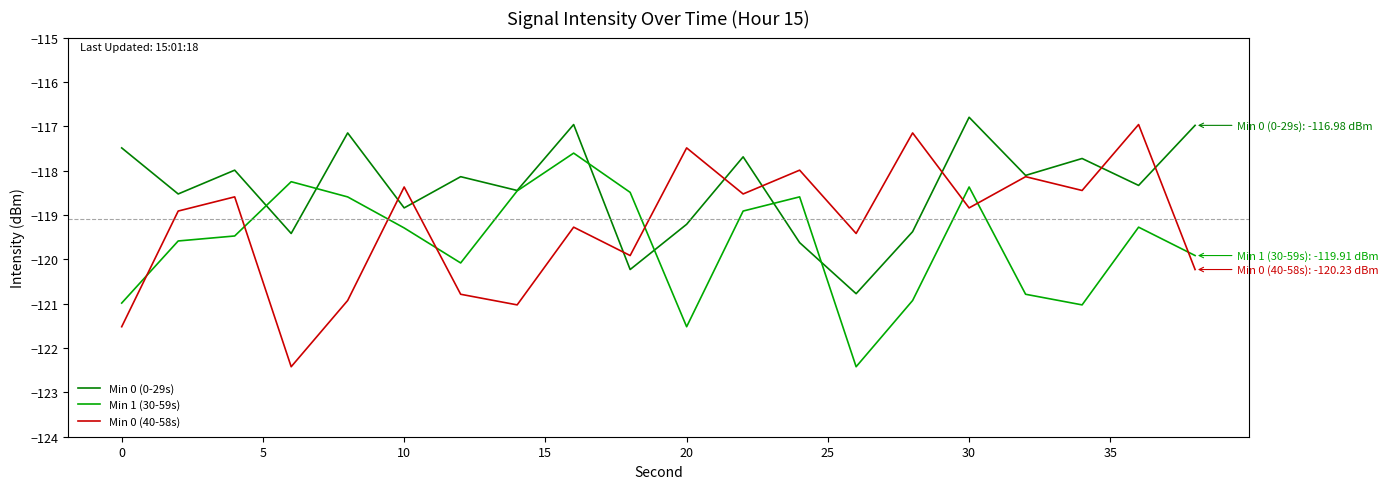

Which series has the widest spread of values?

Min 0 (40-58s)